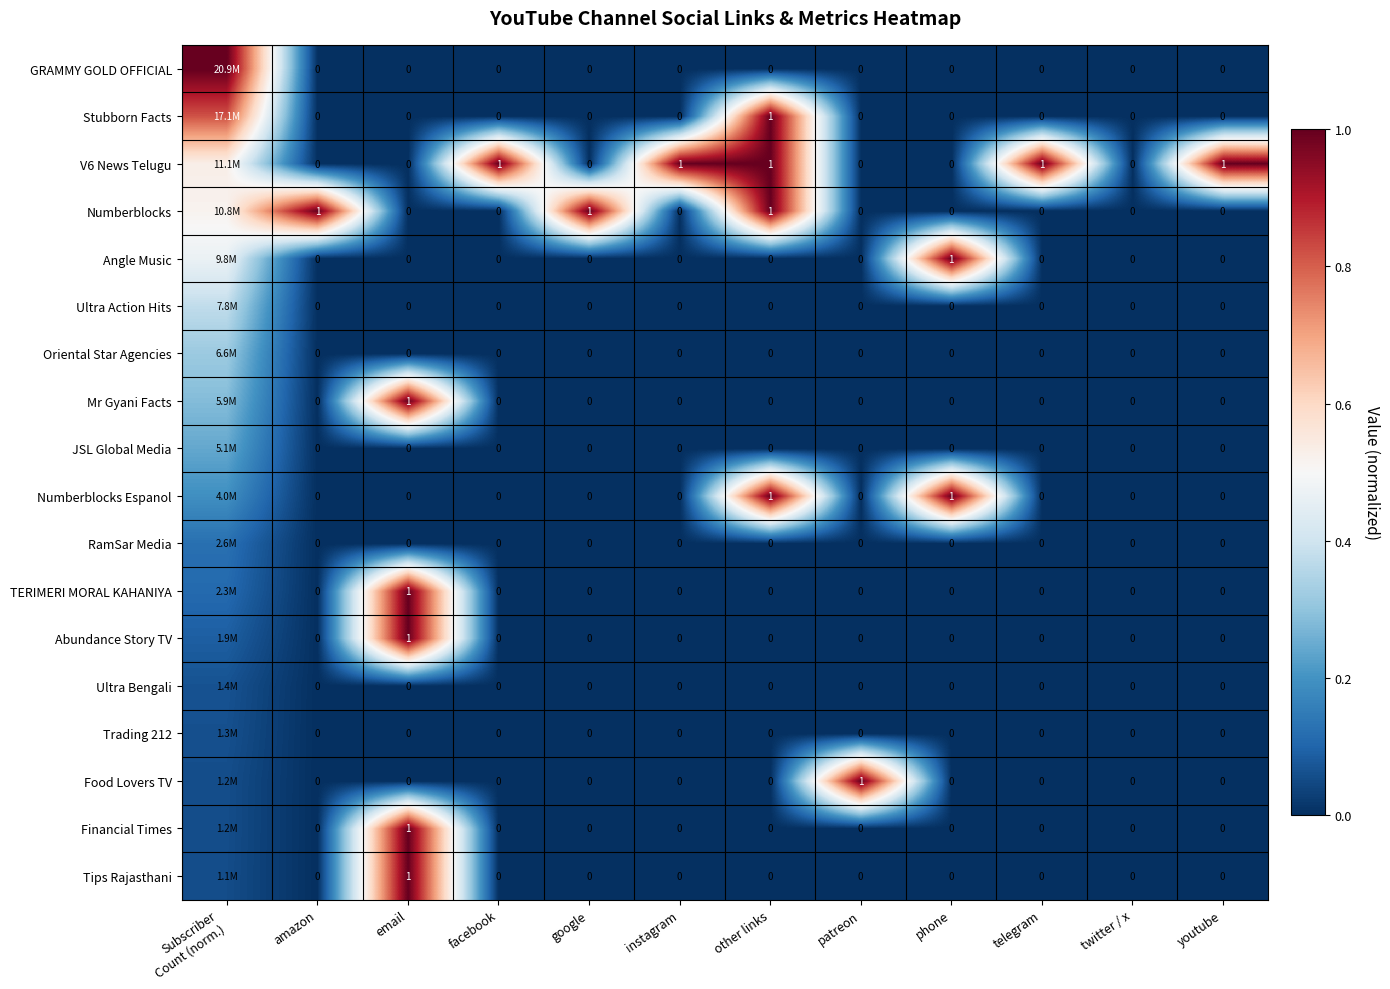

Is the value of V6 News Telugu at youtube greater than the value of TERIMERI MORAL KAHANIYA at amazon?

Yes